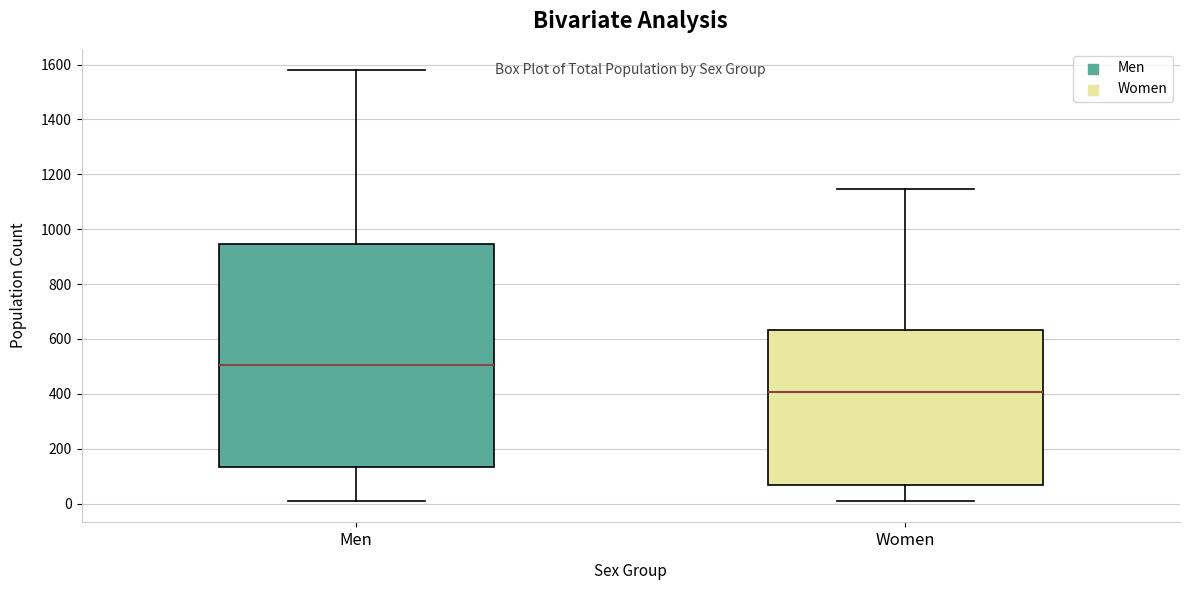

Which box is the tallest, from its lower edge to its upper edge?

Men